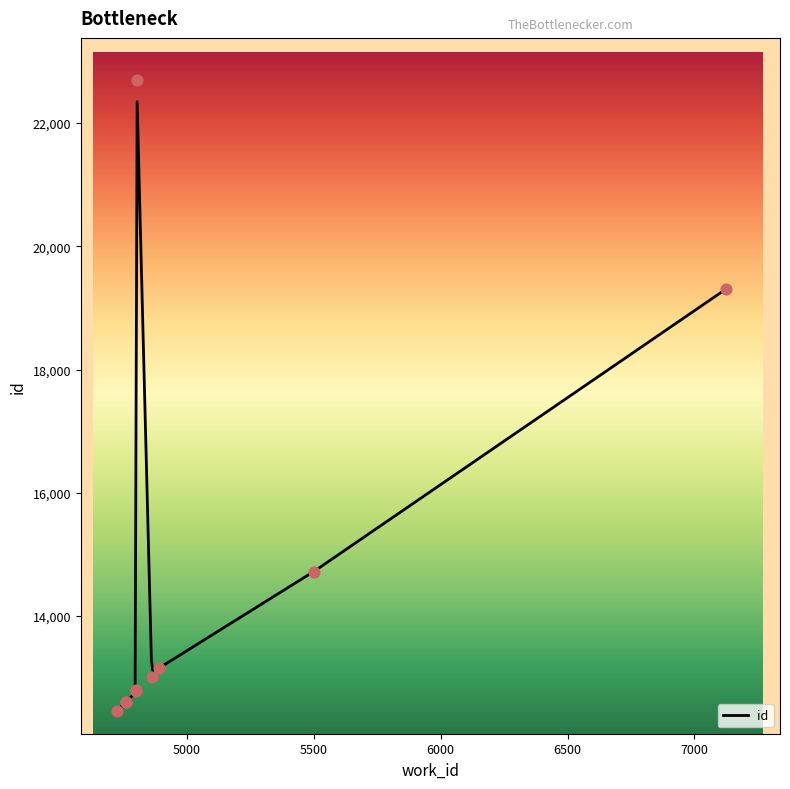

What is the change in value from 4802 to 5501?

+1926